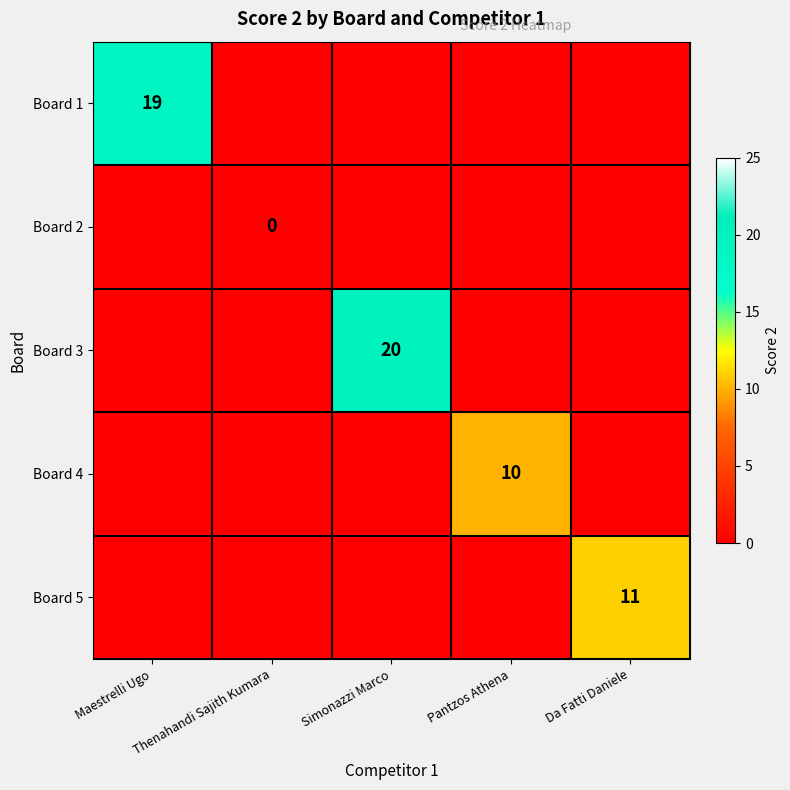

True or false: Board 3 has a value of 31 at Simonazzi Marco.

False